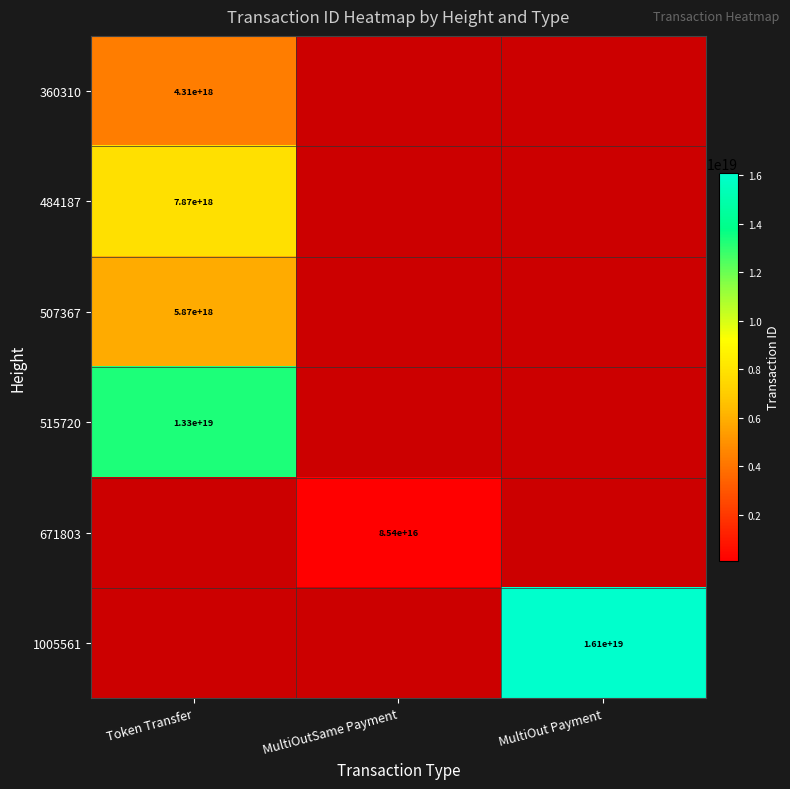

True or false: 507367 has a value of 5870000000000000000 at Token Transfer.

True